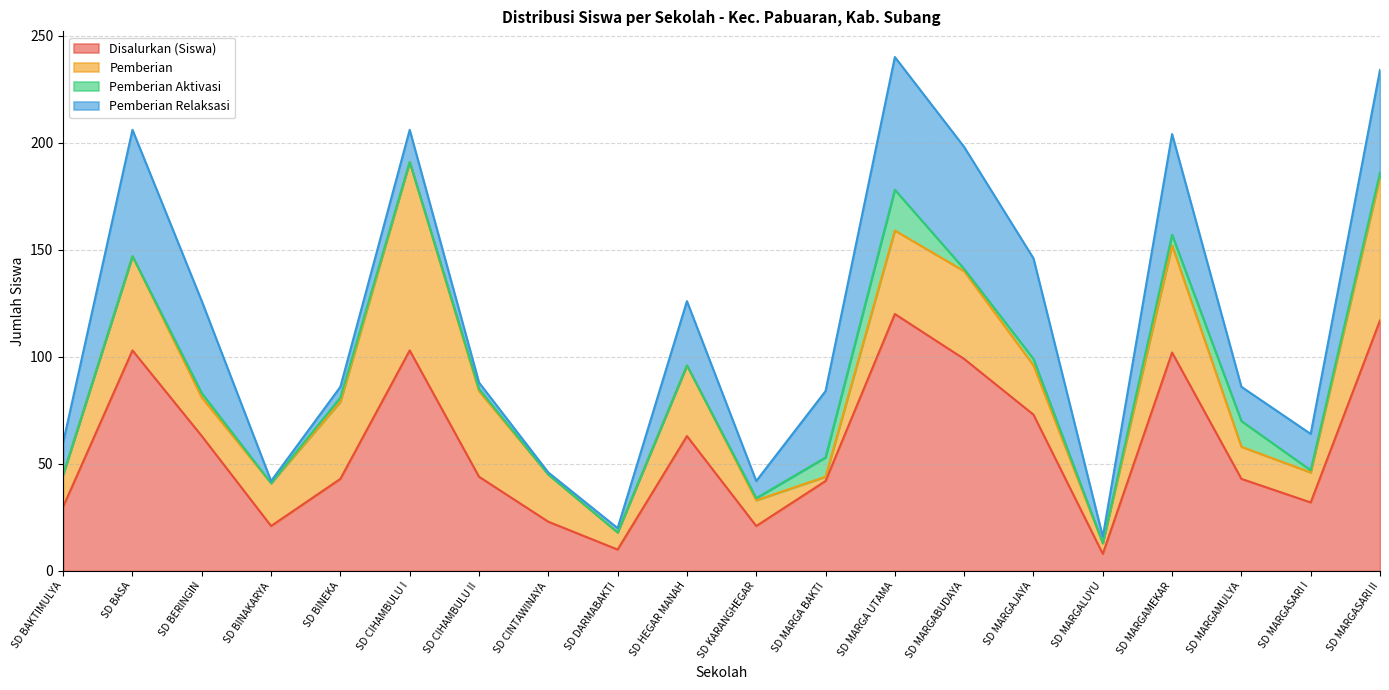

Rank the categories by Pemberian value from highest to lowest.

SD CIHAMBULU I, SD MARGASARI II, SD MARGAMEKAR, SD BASA, SD MARGABUDAYA, SD CIHAMBULU II, SD MARGA UTAMA, SD BINEKA, SD HEGAR MANAH, SD MARGAJAYA, SD CINTAWINAYA, SD BINAKARYA, SD BERINGIN, SD BAKTIMULYA, SD MARGAMULYA, SD MARGASARI I, SD KARANGHEGAR, SD DARMABAKTI, SD MARGALUYU, SD MARGA BAKTI